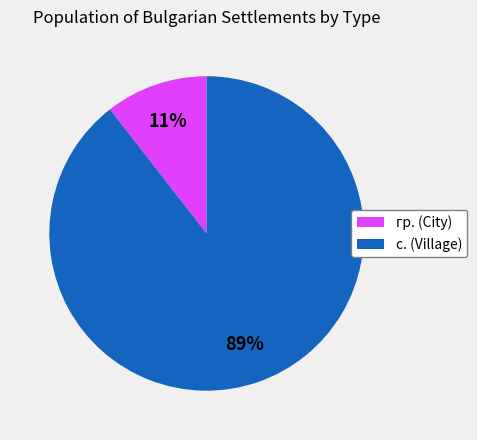

To the nearest percent, what is the combined percentage of гр. (City) and с. (Village)?

100%